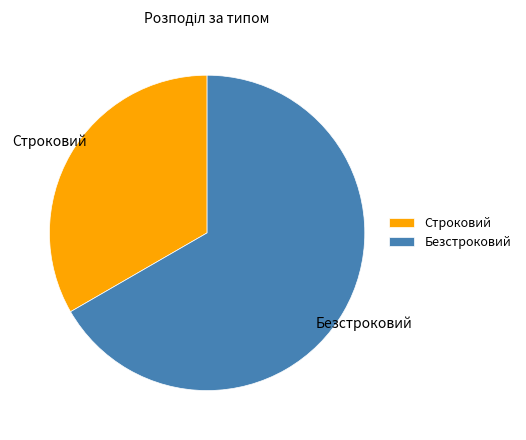

Do Строковий and Безстроковий together represent more than half of the pie?

Yes